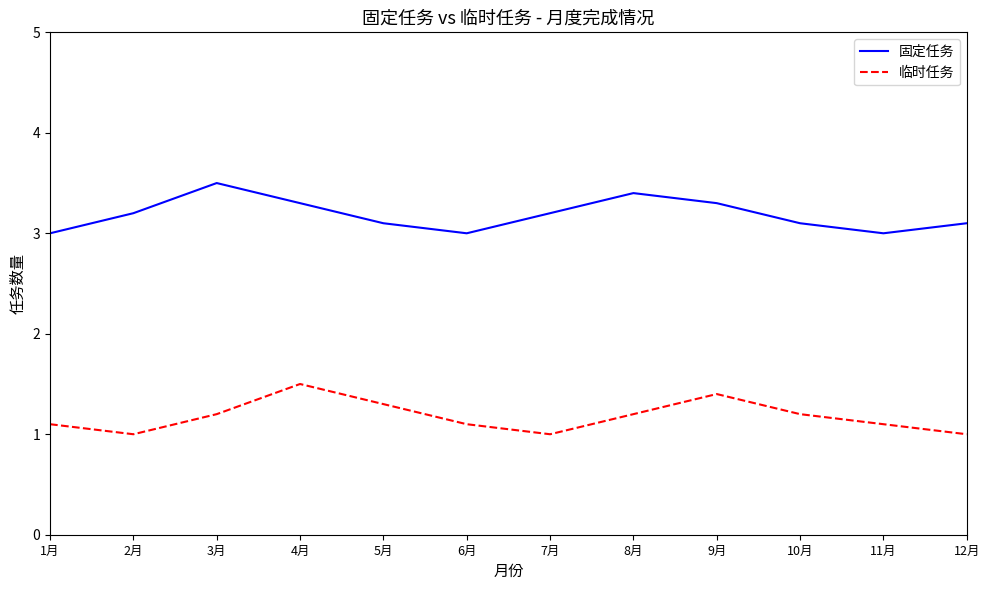

Between 5月 and 9月, which series saw the biggest shift?

固定任务